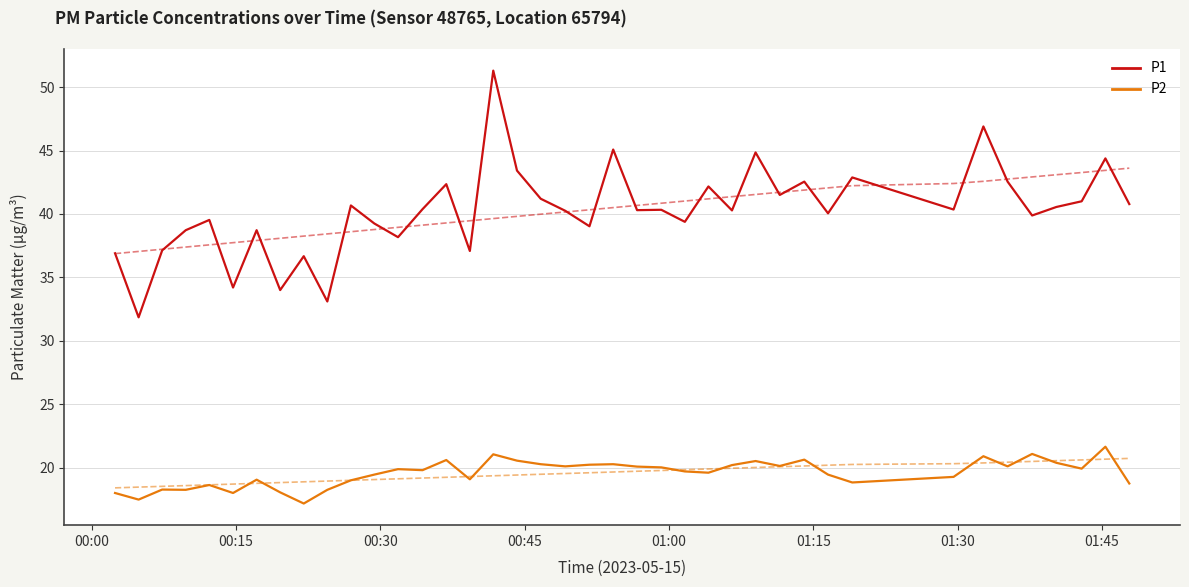

Which series has the largest total across all categories?

P1